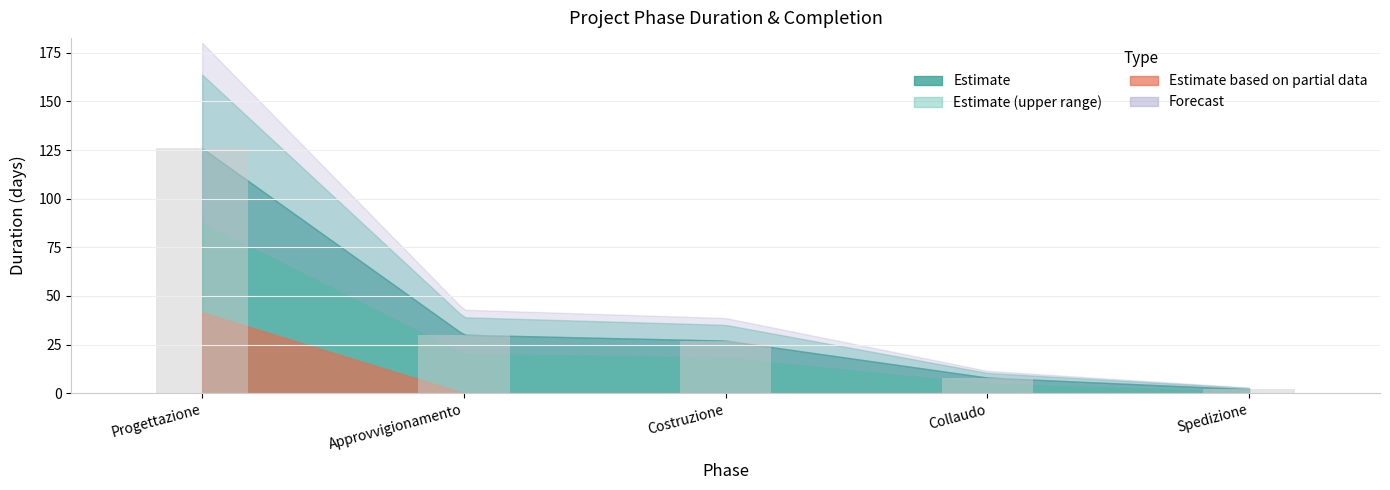

What is the label of the 1st bar from the right?

Spedizione